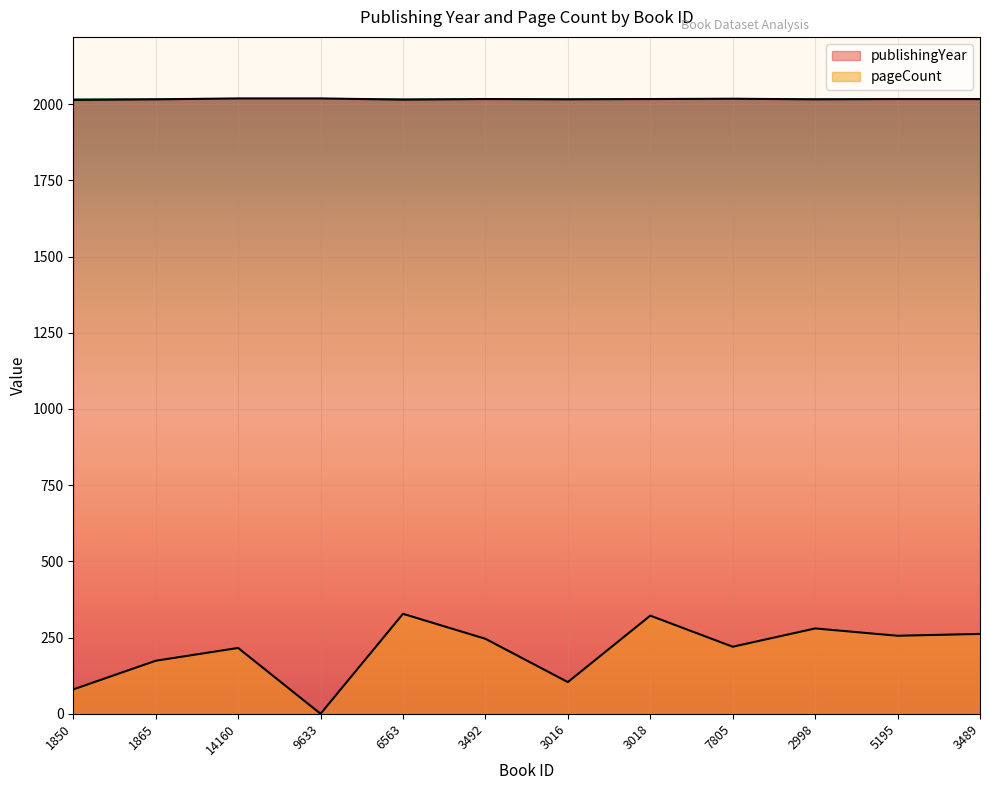

How many values in the publishingYear series exceed 2017?

3